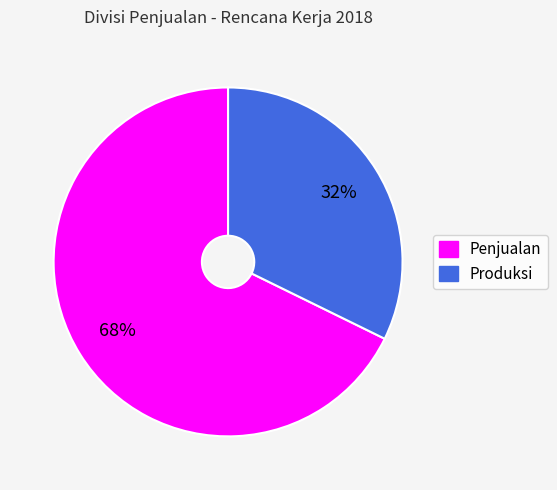

Which category accounts for the majority?

Penjualan